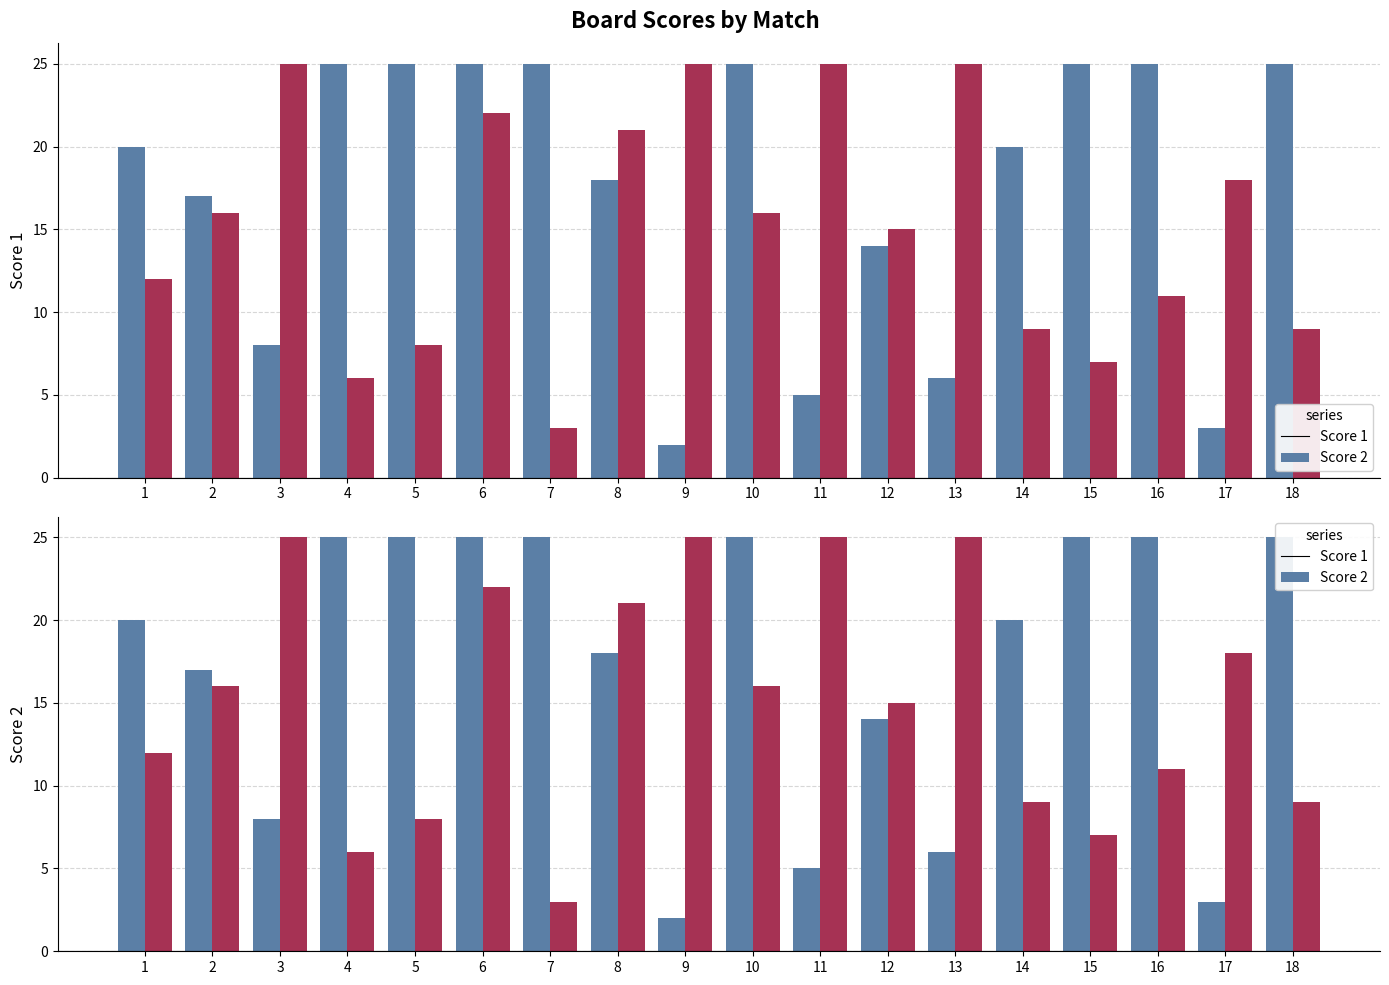

Are the bars grouped side by side (vs. stacked)?

Yes